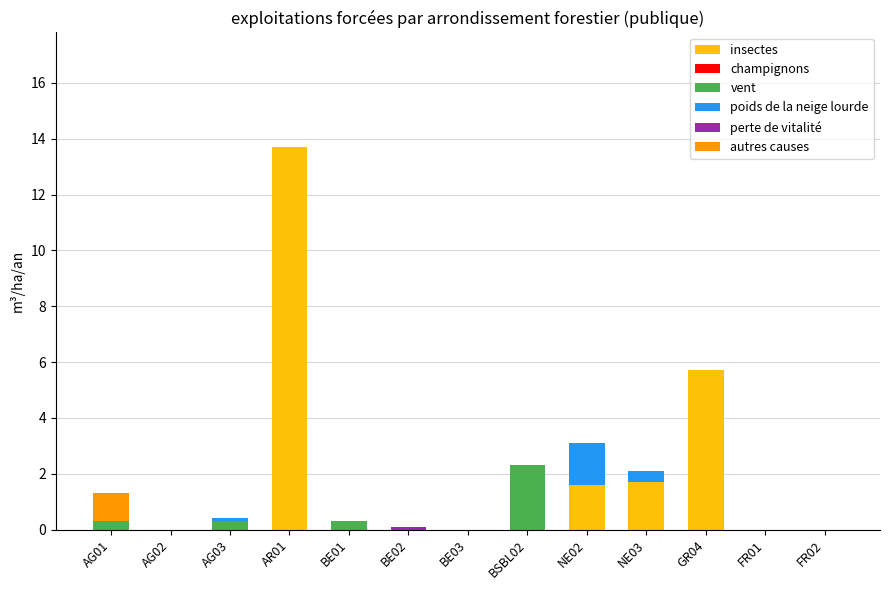

The value of insectes at BE02 is 0.0. True or false?

True